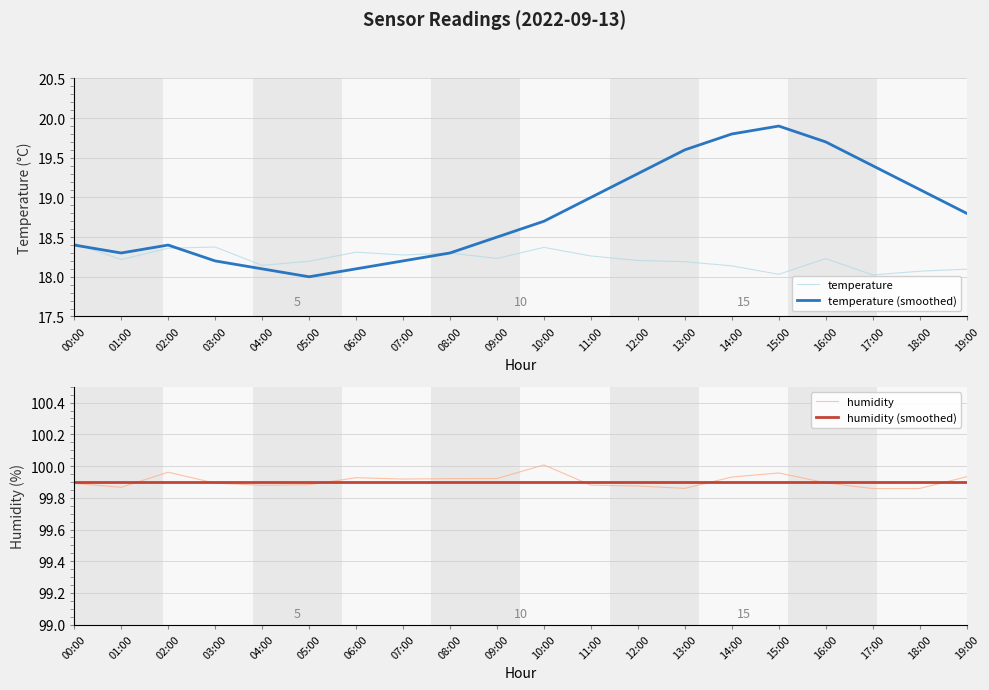

Which category has the lowest value in the humidity (smoothed) series?

00:00